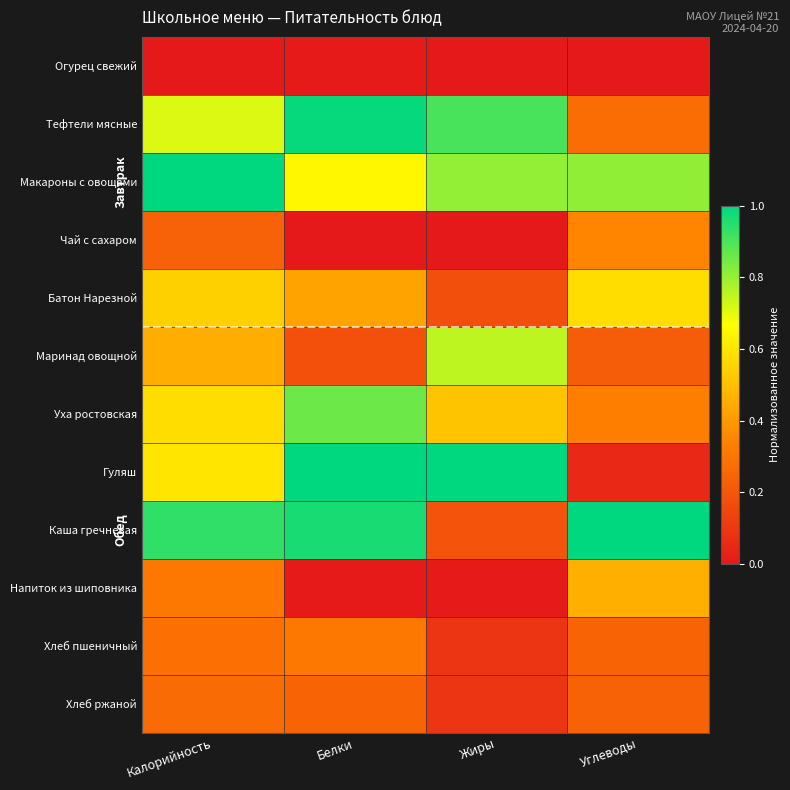

Which series has the widest spread of values?

Гуляш